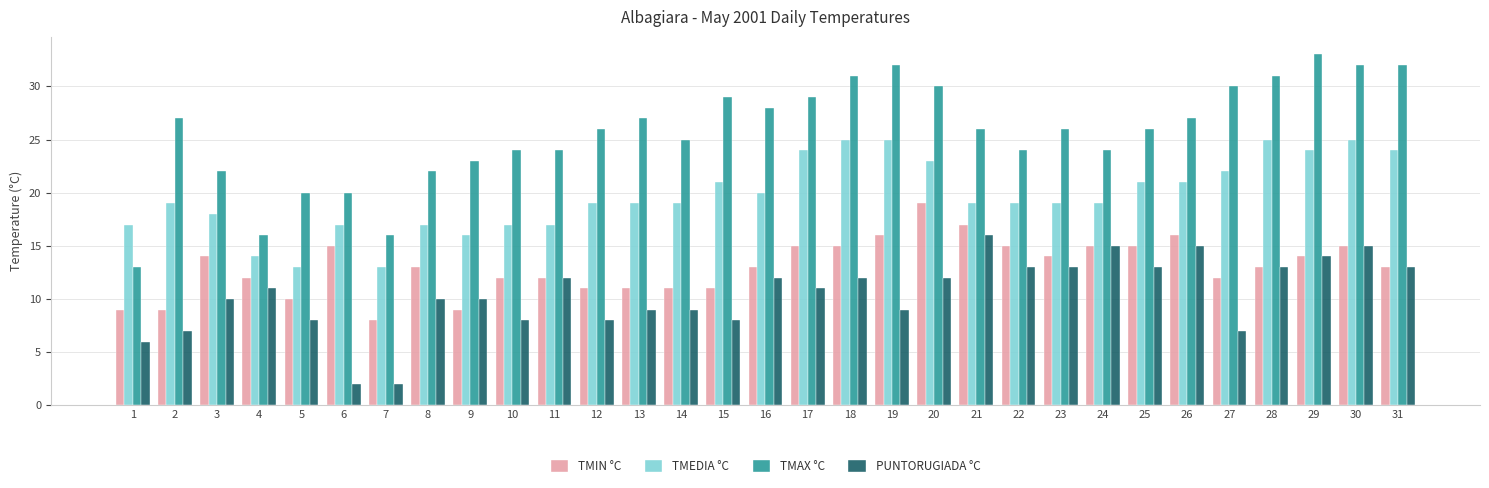

What is the sum of all TMEDIA °C values?

611